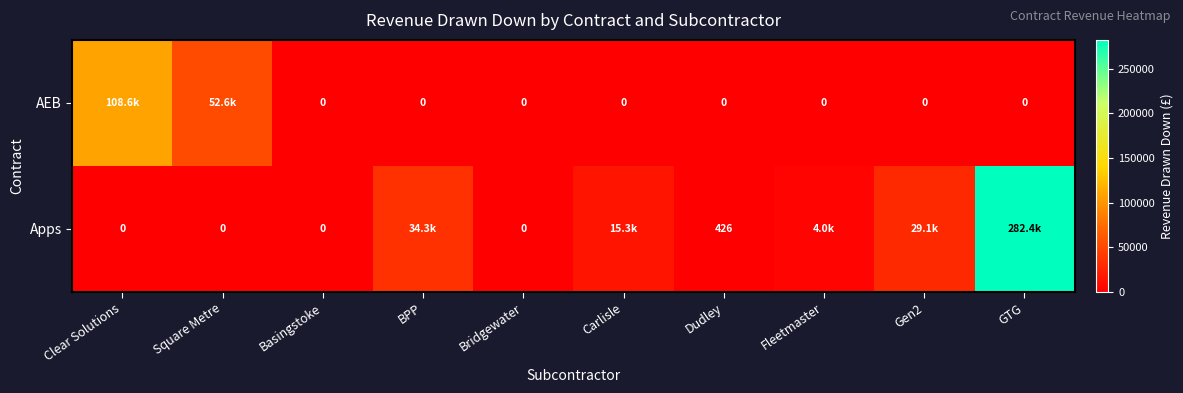

What is the spread (max minus min) of values at Gen2?

29084.2